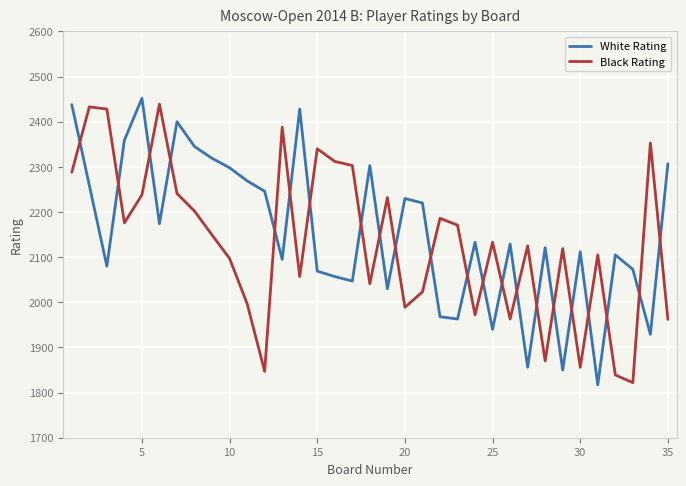

Which series has the largest range (max minus min)?

White Rating